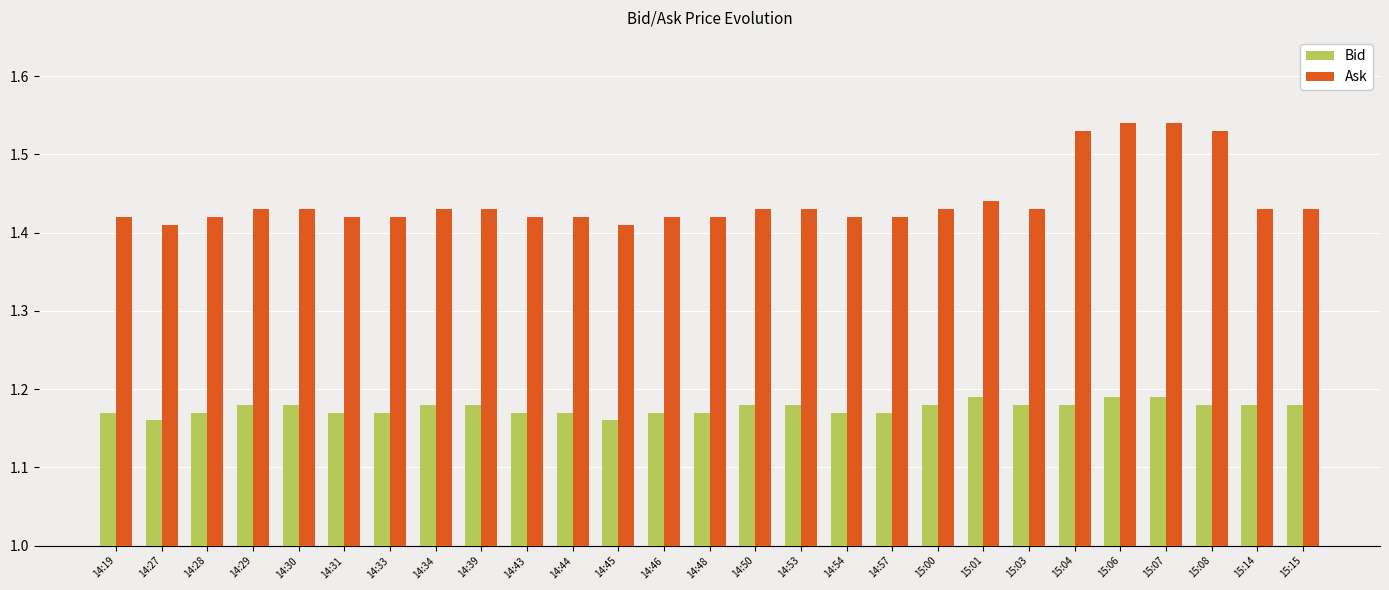

True or false: Ask has a value of 2.4 at 15:15.

False